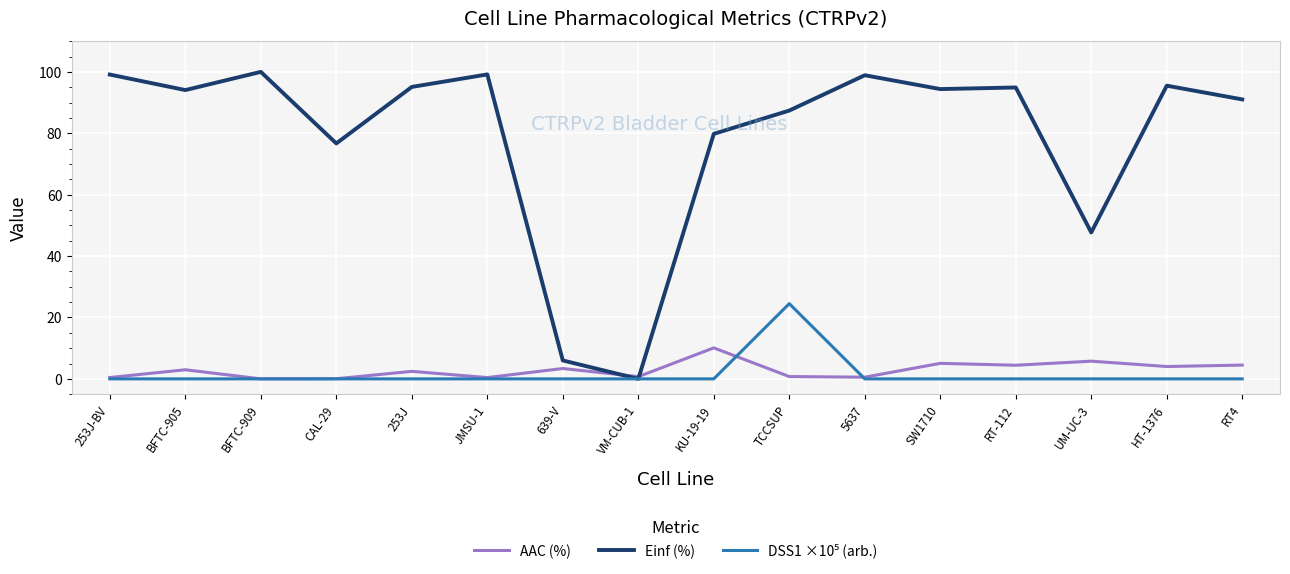

Is this an area chart (filled region under the line)?

No